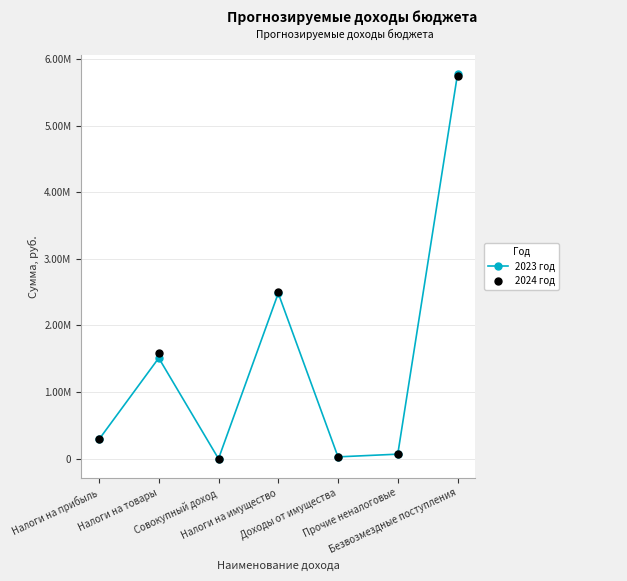

True or false: 2024 год has more than 0 interior local peaks.

True